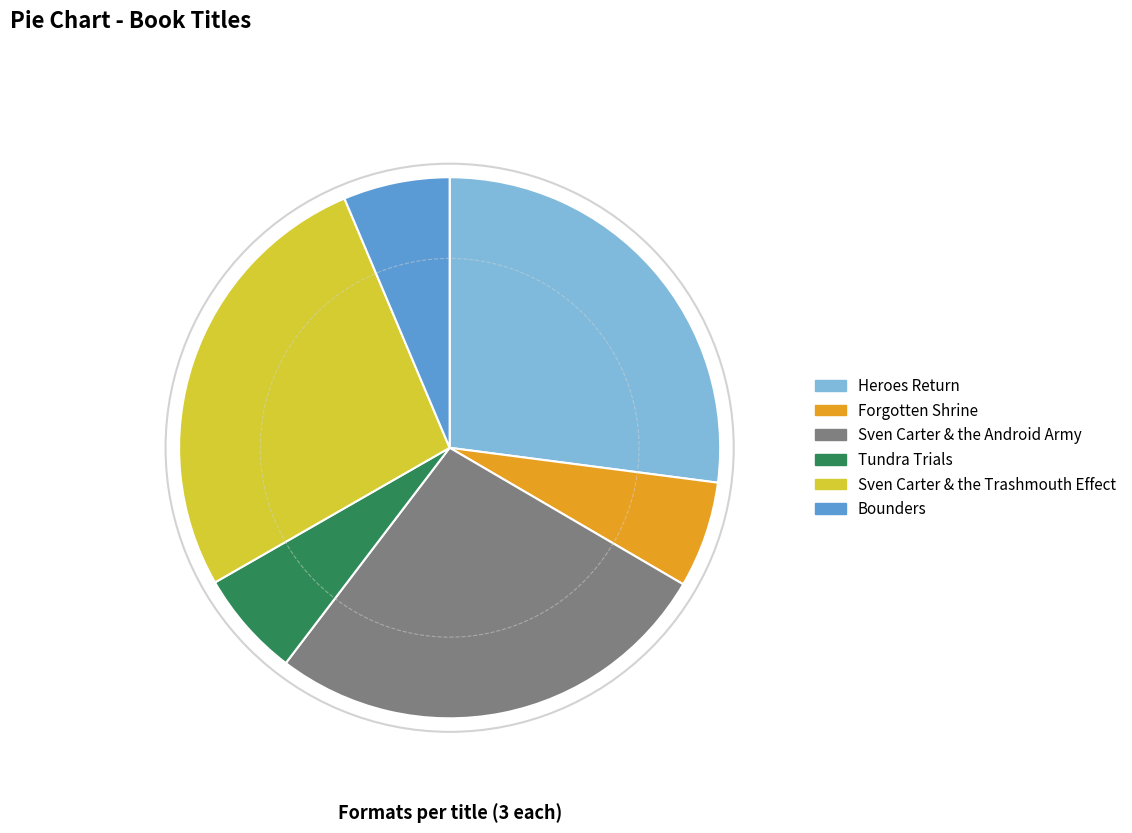

Approximately how many times larger is the value at Forgotten Shrine compared to Bounders?

1.0